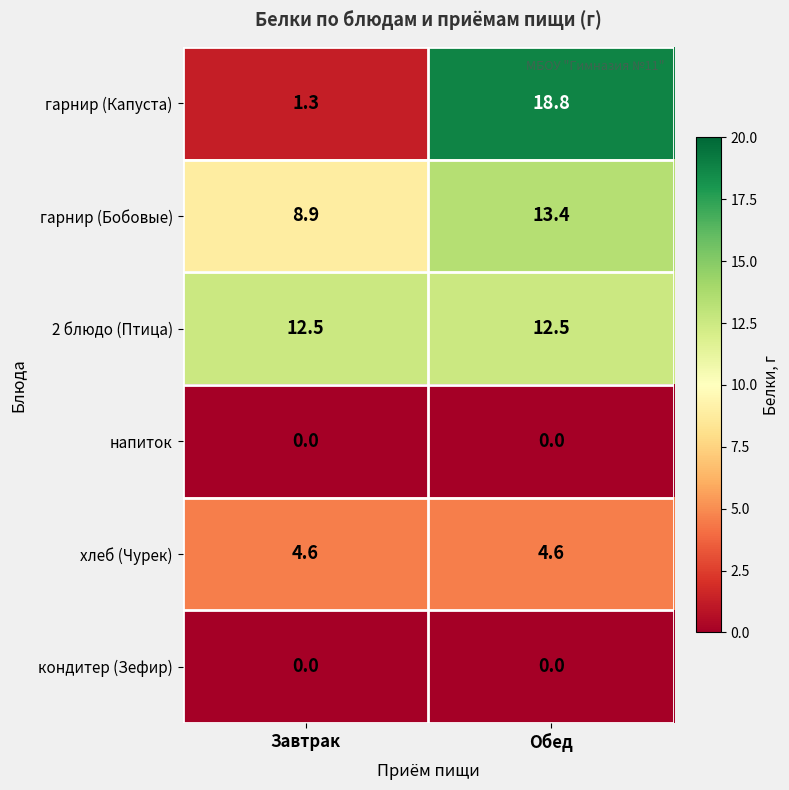

What is the difference between the highest and lowest values at Завтрак?

12.5